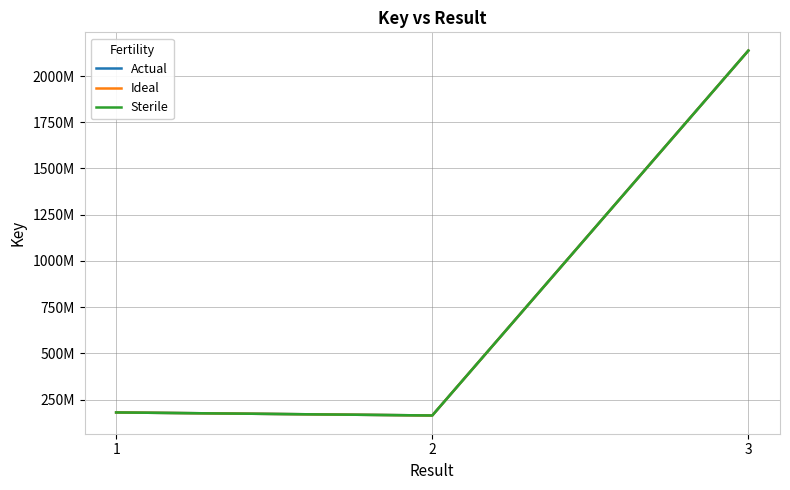

Does the chart display data point markers on the line(s)?

No